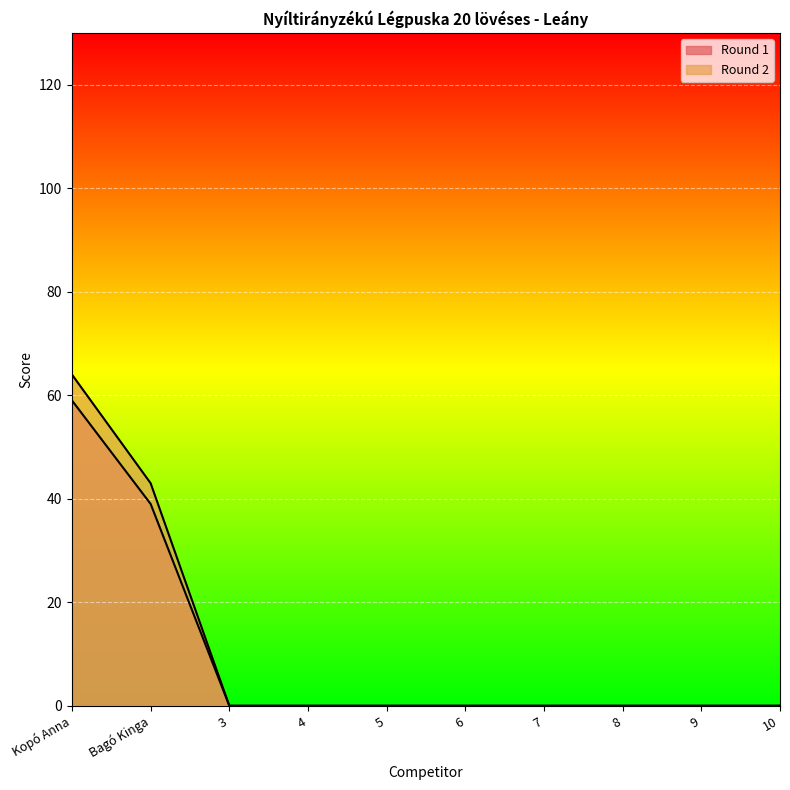

What is the difference between the second highest and minimum values in the Round 1 series?

39